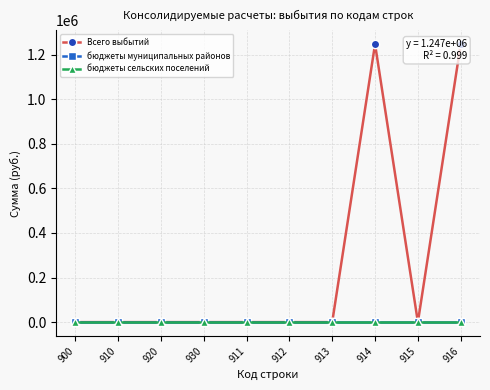

The value of Всего выбытий at 920 is 622245.9. True or false?

False